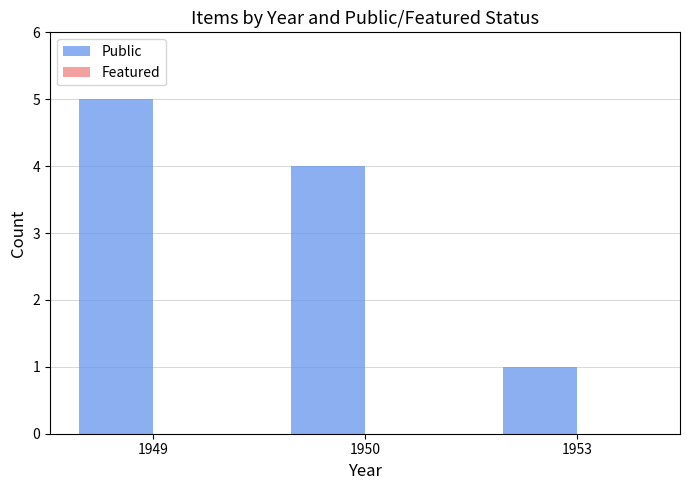

Is it true that the value at 1950 is 3?

False